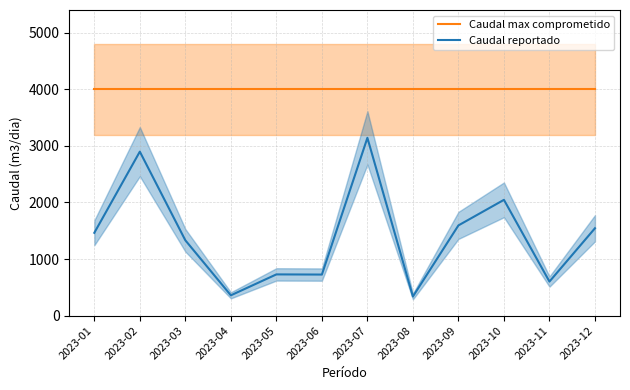

What is the value of the Caudal reportado point at the 11th from the left?

602.4